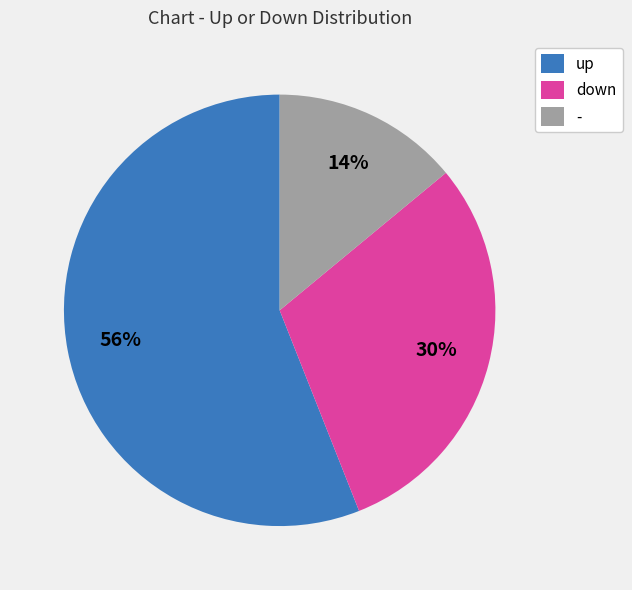

To the nearest percent, what is the combined percentage of - and up?

70%